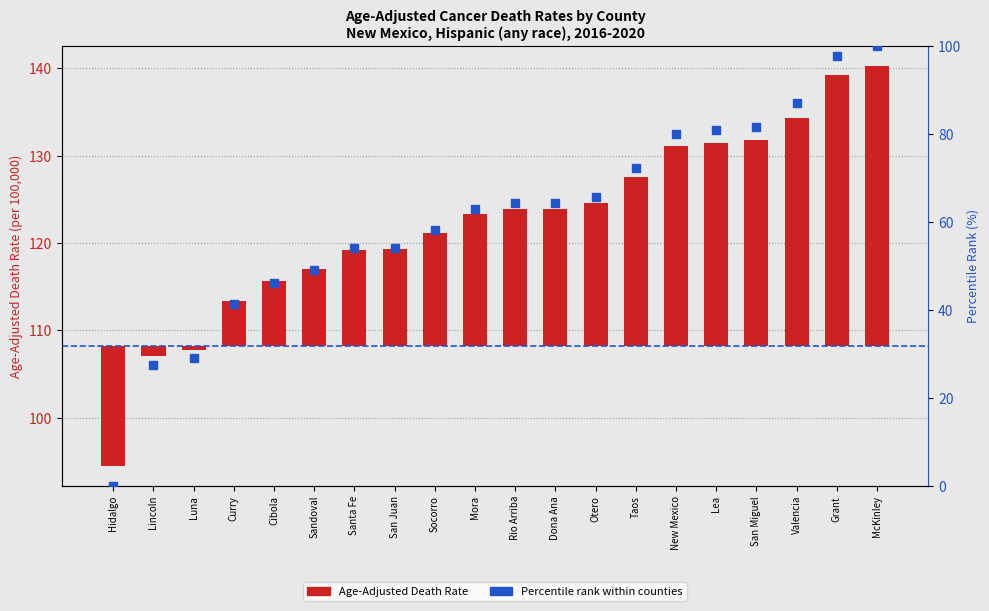

Which series reaches the minimum Y coordinate?

Age-Adjusted Death Rate